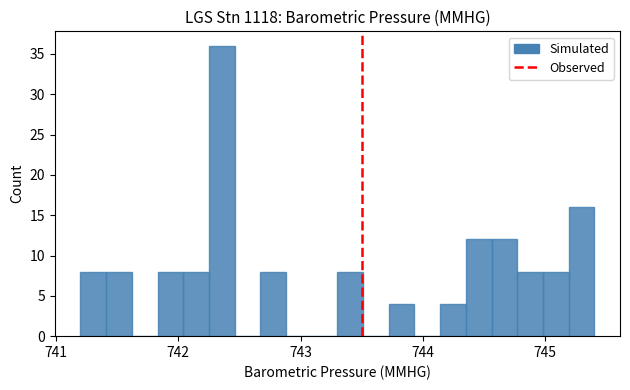

Read against the x-axis, roughly where is the centre of the tallest bar?

742.4